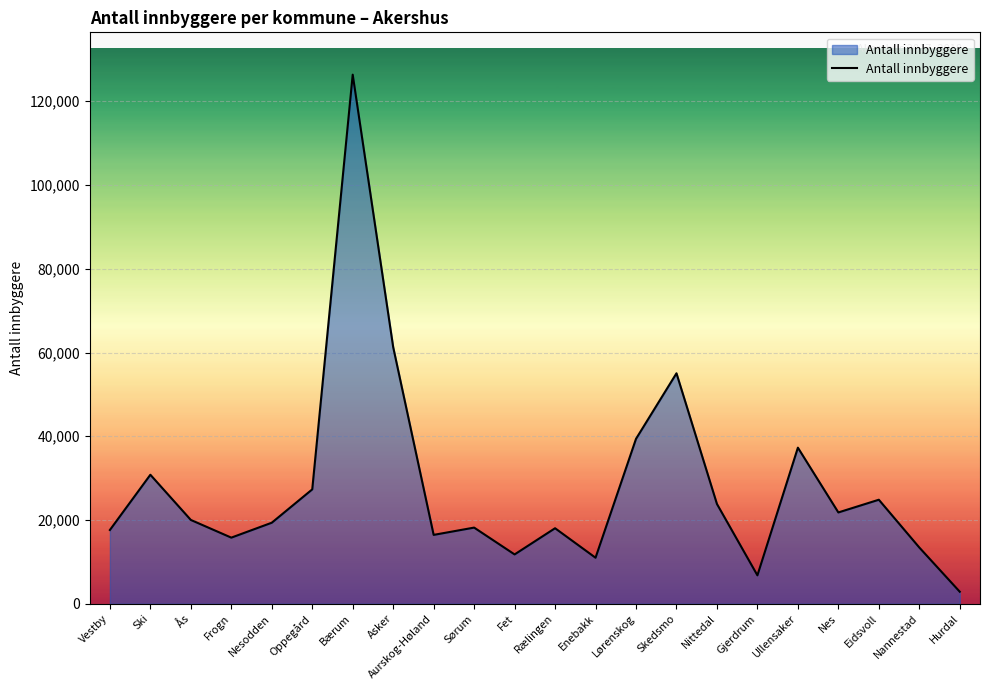

The value at Eidsvoll is 44641. True or false?

False